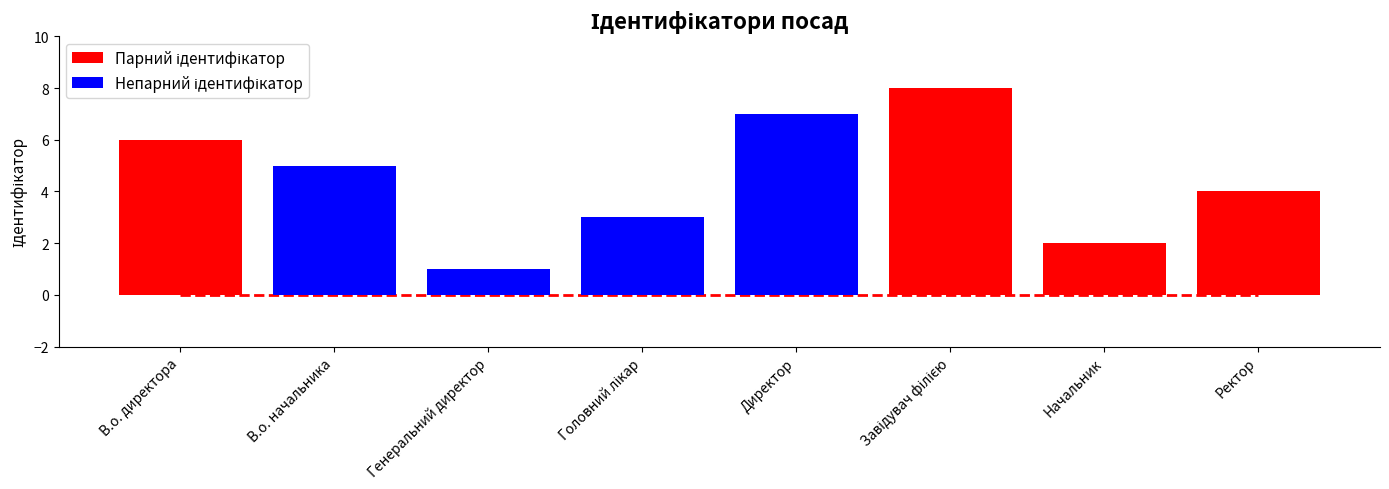

What are all the series names shown in the legend?

Парний ідентифікатор, Непарний ідентифікатор